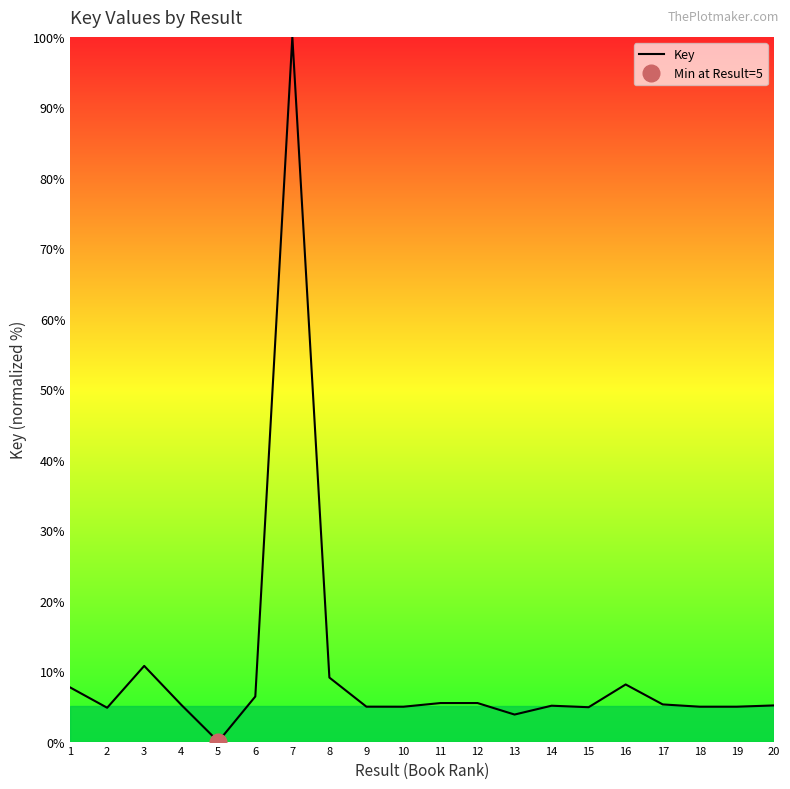

Approximately how many times larger is the value at 3 compared to 6?

1.7